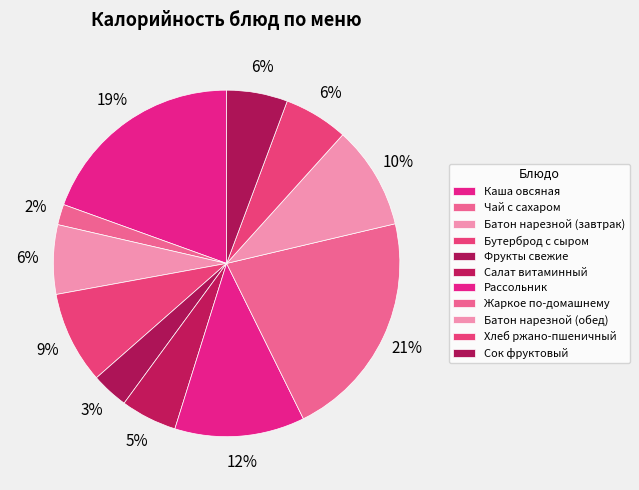

Combined, do Батон нарезной (завтрак) and Бутерброд с сыром account for over 50%?

No